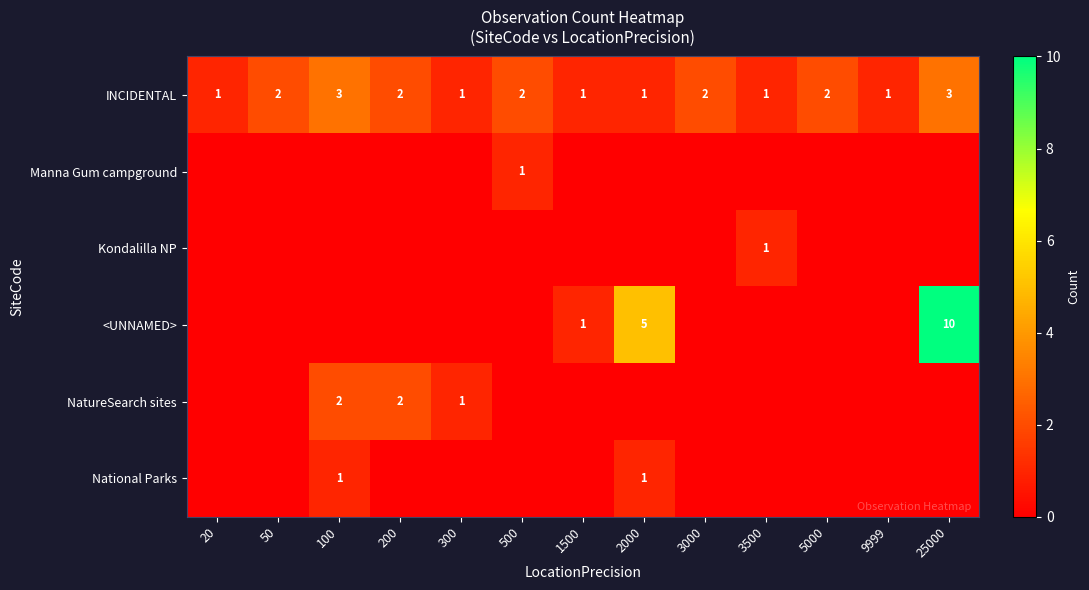

The value of INCIDENTAL at 50 is 3. True or false?

False